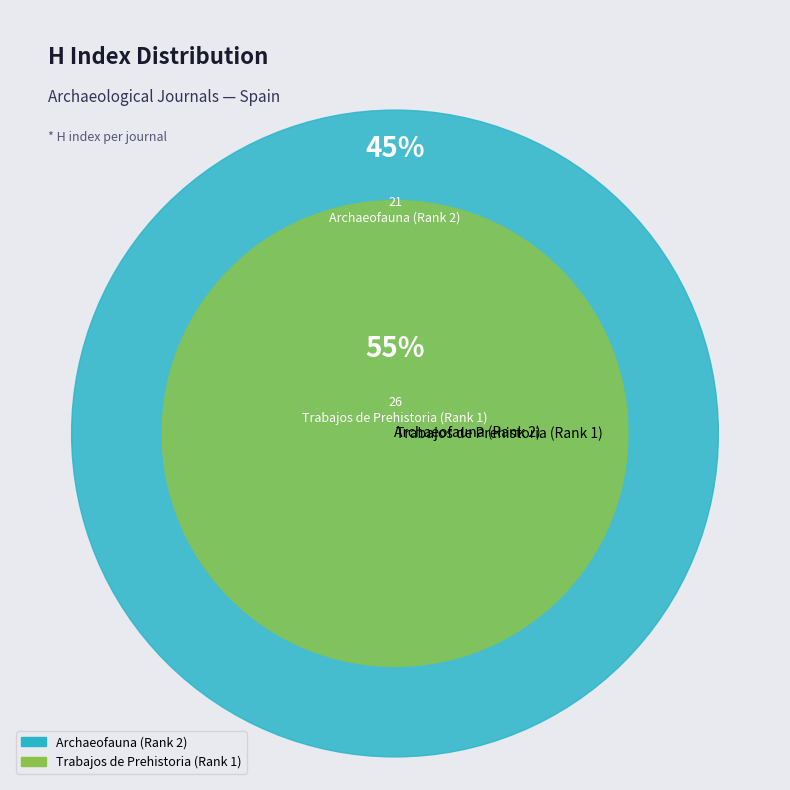

What percentage do Archaeofauna (Rank 2) and Trabajos de Prehistoria (Rank 1) together represent?

100.0%